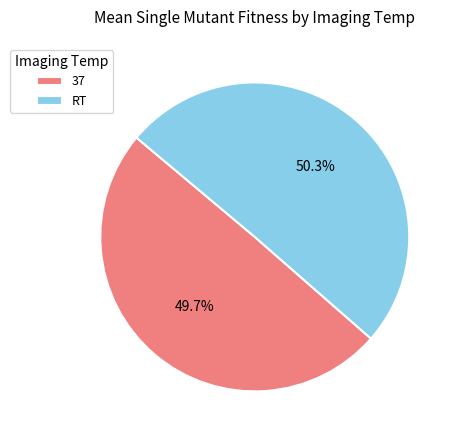

To the nearest percent, what is the average slice percentage?

50%